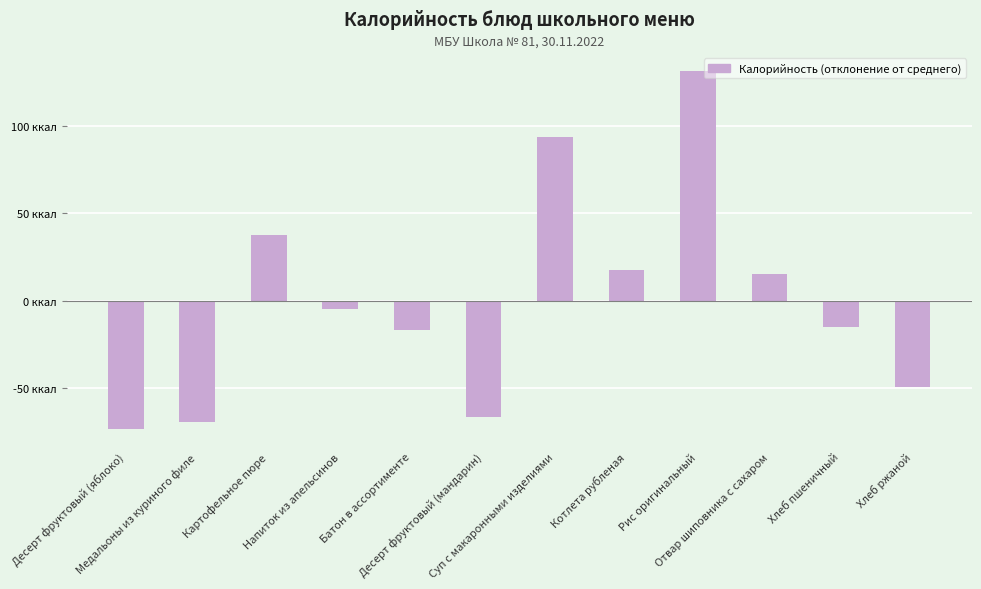

Are the bars horizontal?

No